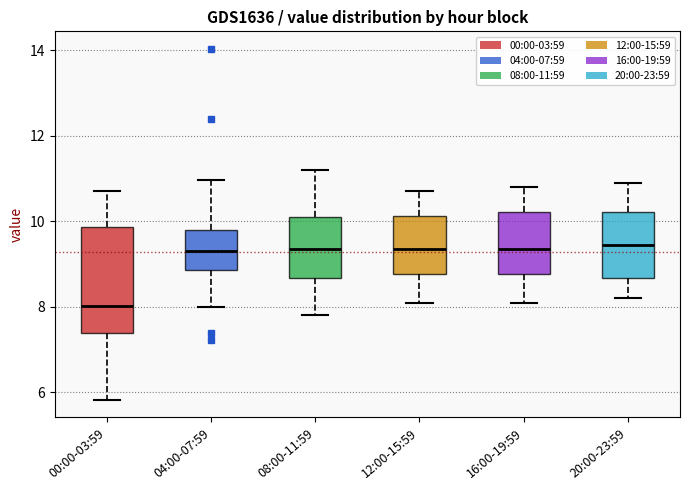

Reading left to right, read every box against the y-axis: the position of its median line, the range the box covers, and the ends of its whiskers. The values are not printed on the chart, so give them approximately, as read against the axis.

00:00-03:59: median 8.0, box 7.4 to 9.8, whiskers 5.8 to 10.8
04:00-07:59: median 9.4, box 8.8 to 9.8, whiskers 8.0 to 11.0
08:00-11:59: median 9.4, box 8.6 to 10.2, whiskers 7.8 to 11.2
12:00-15:59: median 9.4, box 8.8 to 10.2, whiskers 8.2 to 10.8
16:00-19:59: median 9.4, box 8.8 to 10.2, whiskers 8.2 to 10.8
20:00-23:59: median 9.4, box 8.6 to 10.2, whiskers 8.2 to 11.0